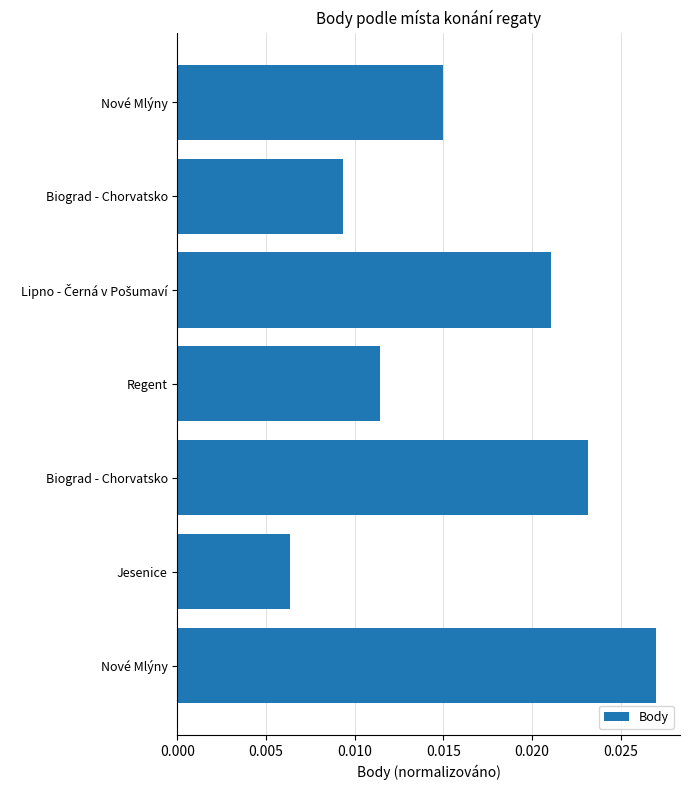

How many series are shown in this chart?

1